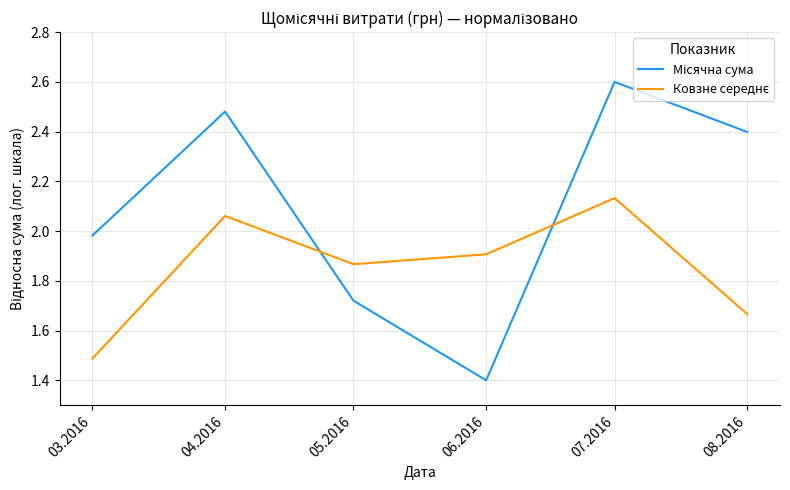

At which category does the chart reach its peak across all series?

07.2016